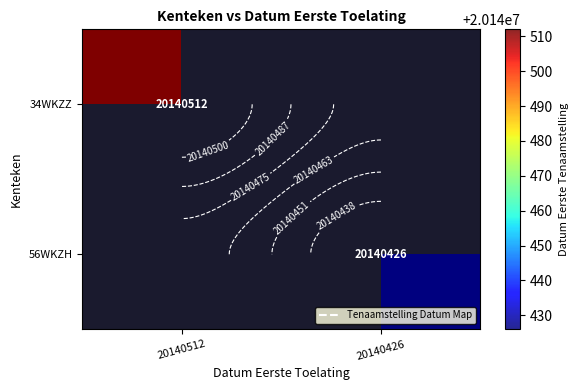

Between 20140426 and 20140512, which is larger?

20140512